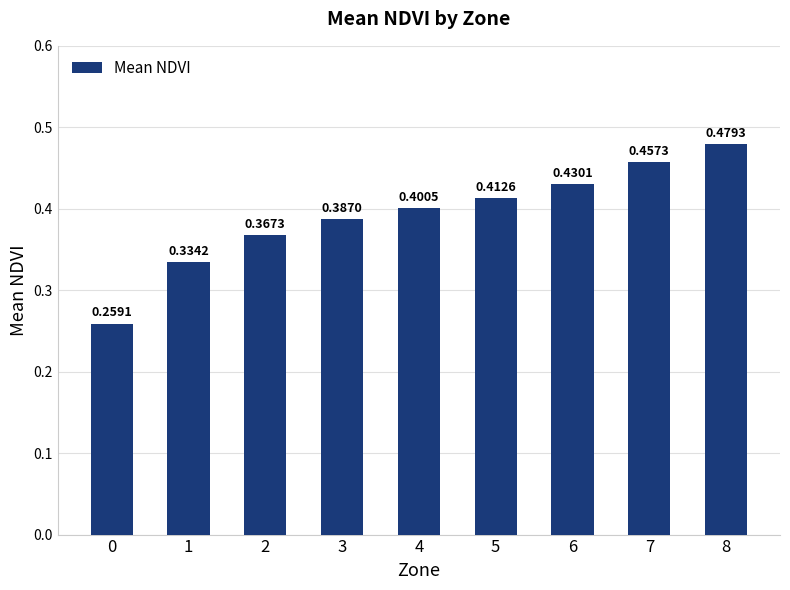

What is the difference between the maximum and second lowest values?

0.1